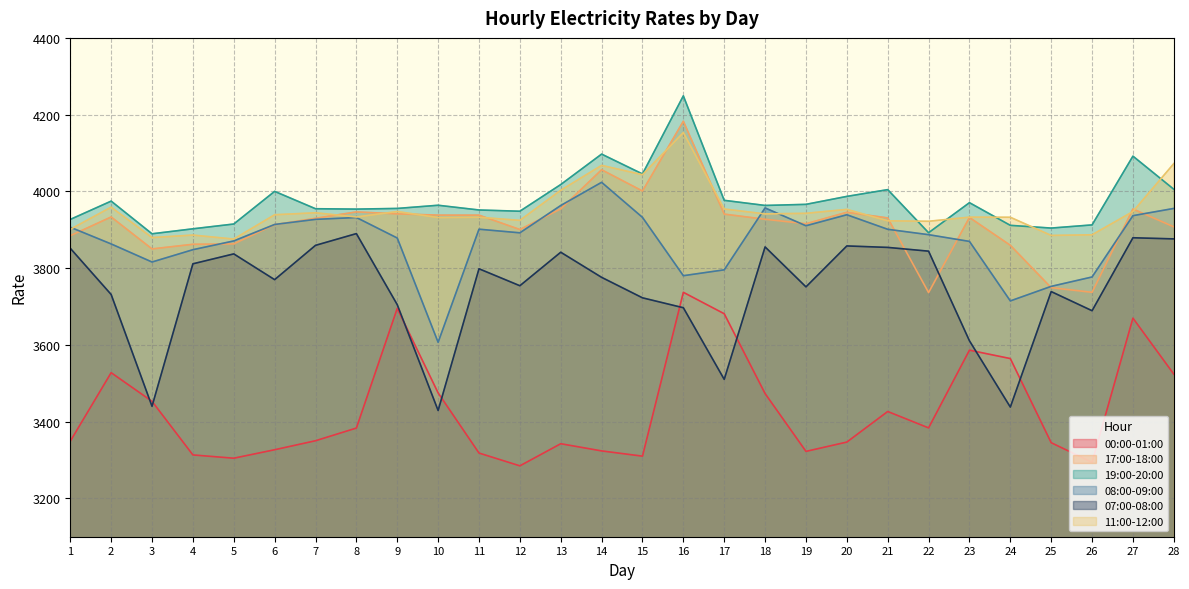

List the labels in order of 07:00-08:00 value, smallest first.

10, 24, 3, 17, 23, 26, 16, 9, 15, 2, 25, 19, 12, 6, 14, 11, 4, 5, 13, 22, 1, 21, 18, 20, 7, 28, 27, 8